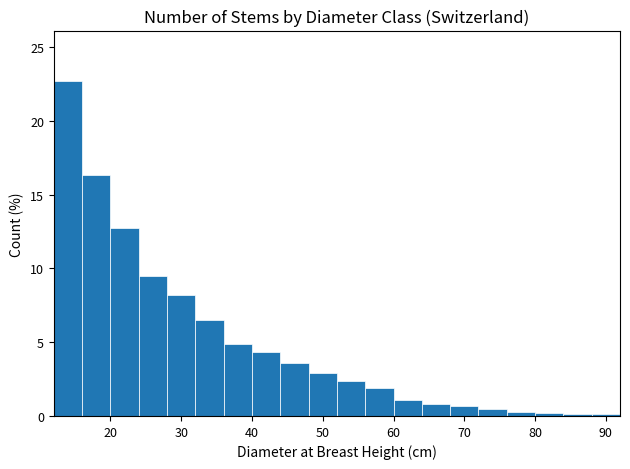

Reading left to right, list every bar in this chart as the range it spans on the x-axis followed by its height. The values are not printed on the chart, so give them approximately, as read against the axis.

12 to 16: 22.5
16 to 20: 16.5
20 to 24: 12.5
24 to 28: 9.5
28 to 32: 8.0
32 to 36: 6.5
36 to 40: 5.0
40 to 44: 4.5
44 to 48: 3.5
48 to 52: 3.0
52 to 56: 2.5
56 to 60: 2.0
60 to 64: 1.0
64 to 68: 1.0
68 to 72: 0.5
72 to 76: 0.5
76 to 80: under 0.5
80 to 84: under 0.5
84 to 88: under 0.5
88 to 92: under 0.5